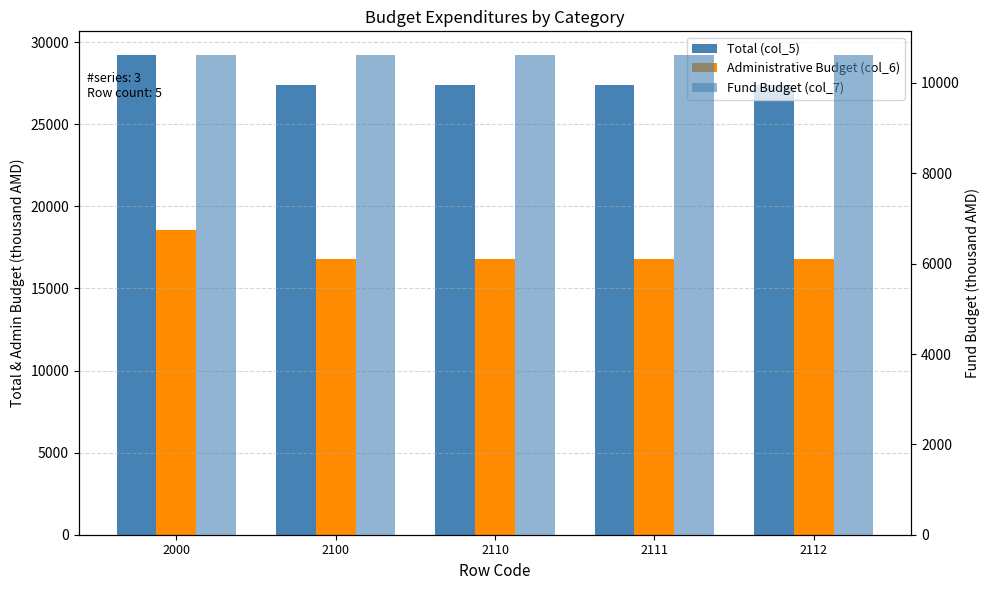

At which label does Administrative Budget (col_6) reach its minimum?

2100